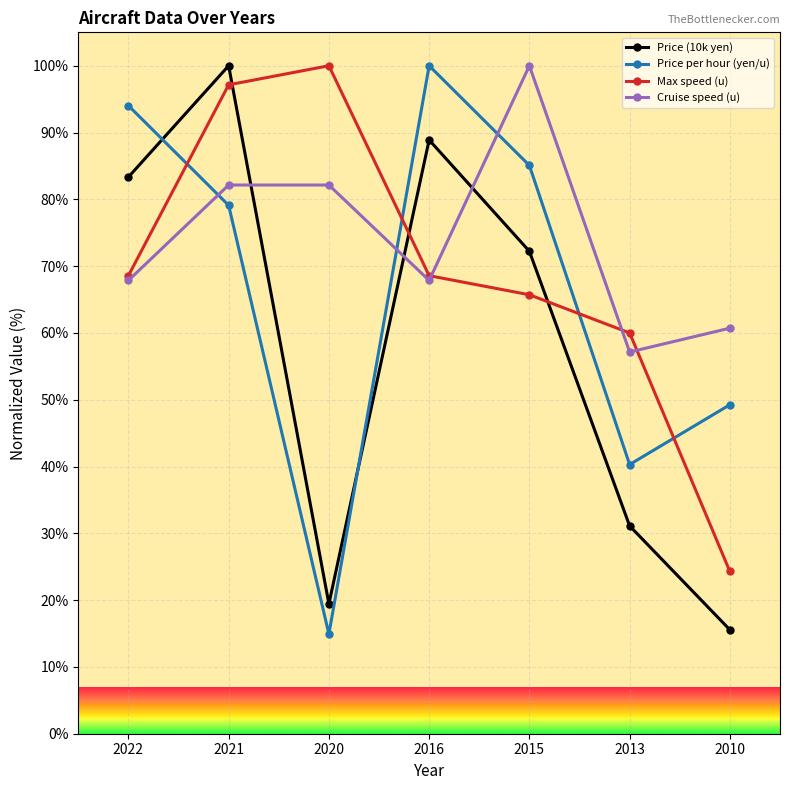

What is the total value across all series at 2013?

188.6